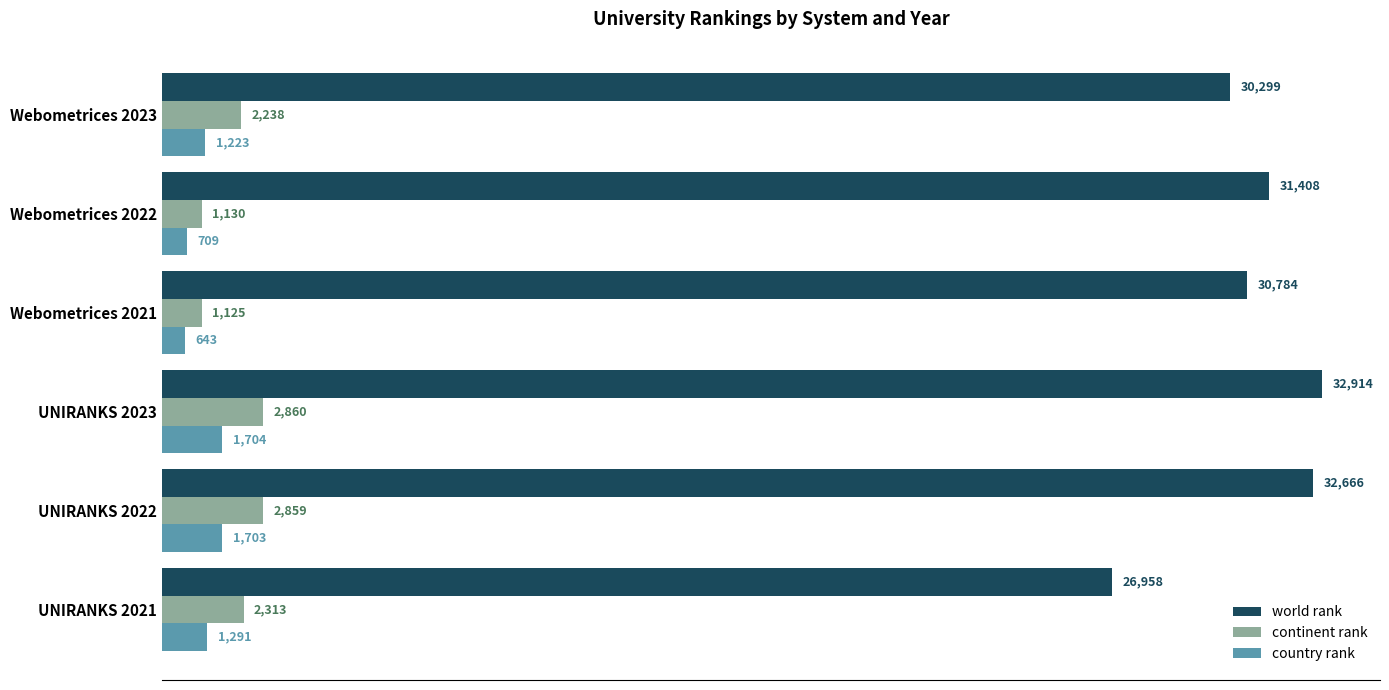

Which category has the lowest value in the continent rank series?

Webometrices 2021